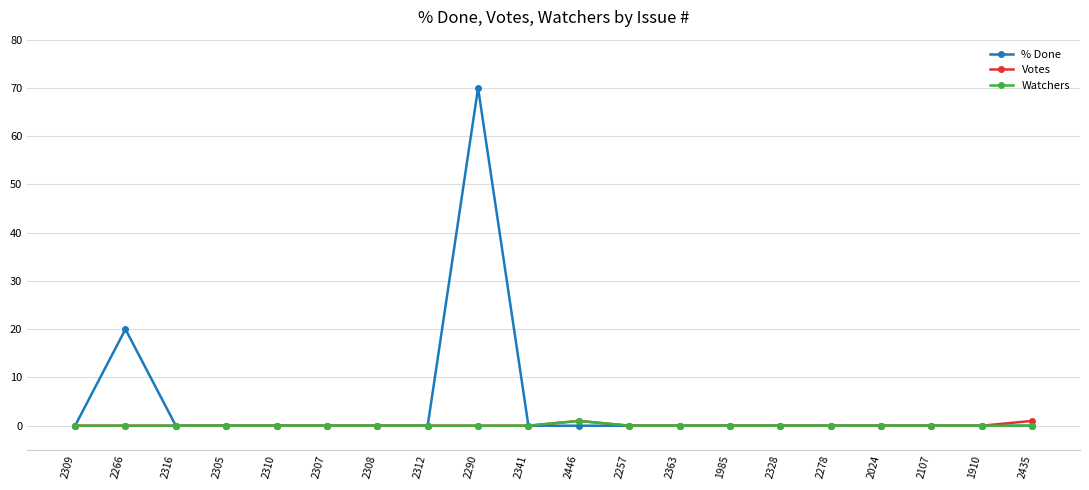

At how many categories does at least one series exceed 34?

1